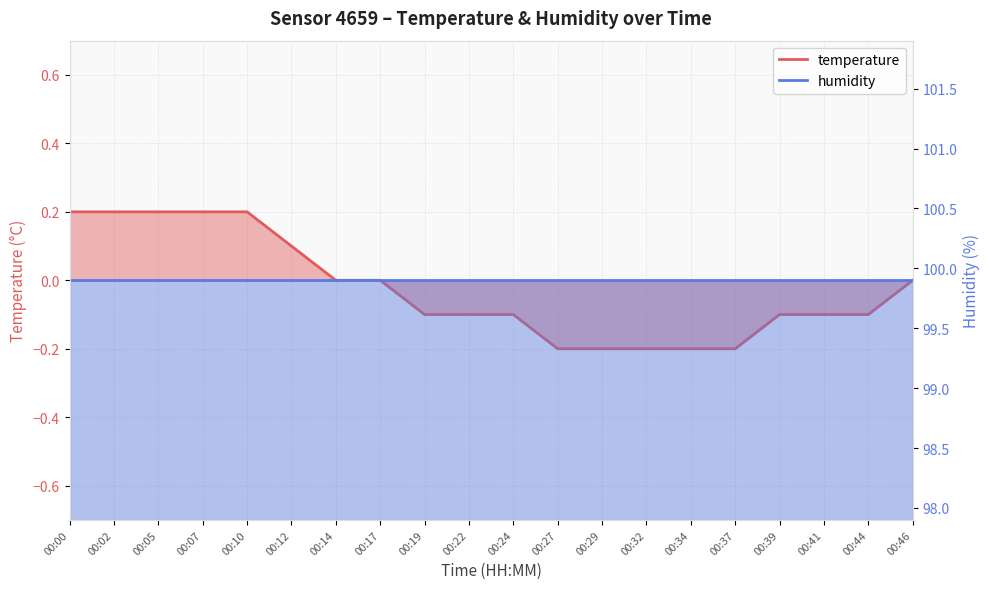

Rank the categories by value from highest to lowest.

00:00, 00:02, 00:05, 00:07, 00:10, 00:12, 00:14, 00:17, 00:46, 00:19, 00:22, 00:24, 00:39, 00:41, 00:44, 00:27, 00:29, 00:32, 00:34, 00:37